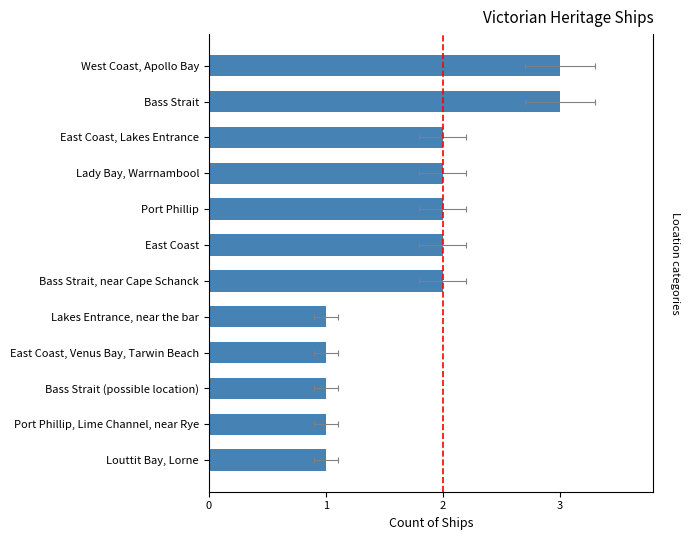

Does the chart contain any negative values?

No